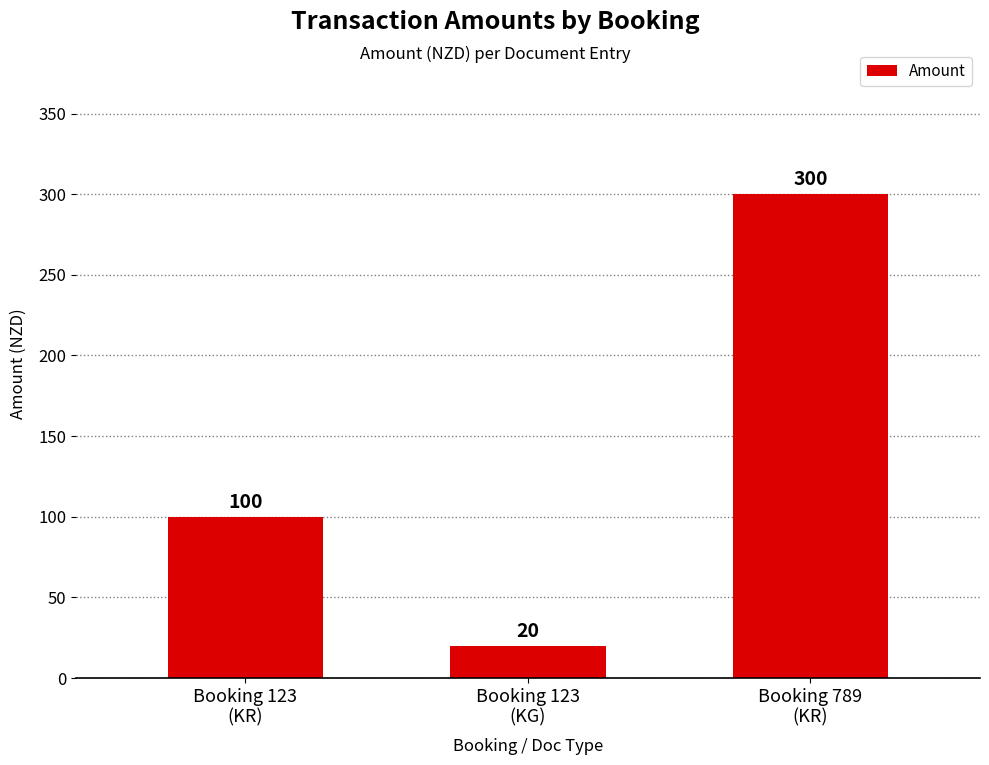

Which category has the highest value across all series?

Booking 789
(KR)